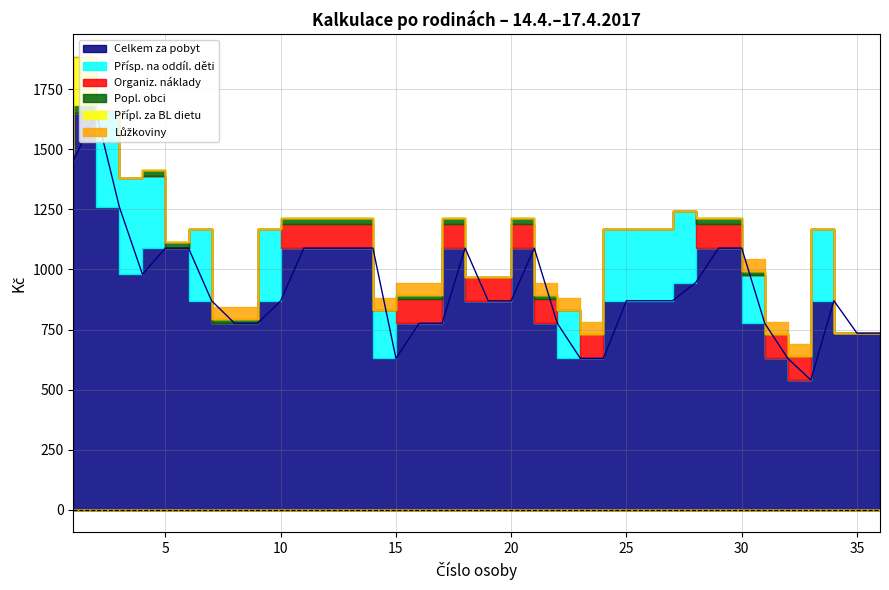

What is the total value across all series at 13?

1213